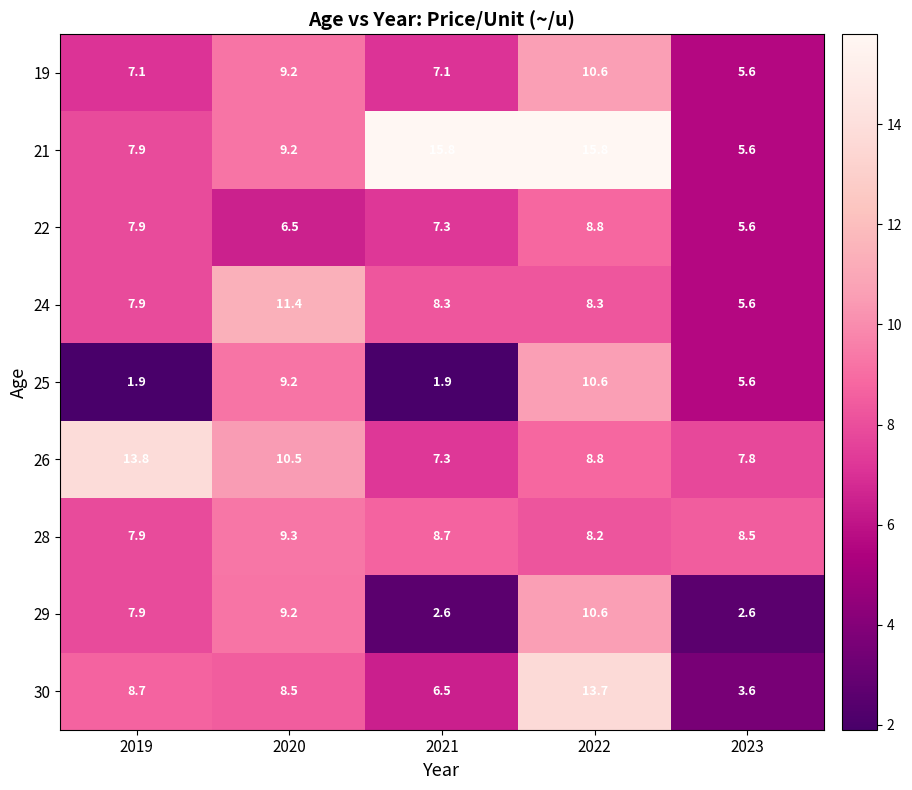

Read the 25 value at 2020.

9.2